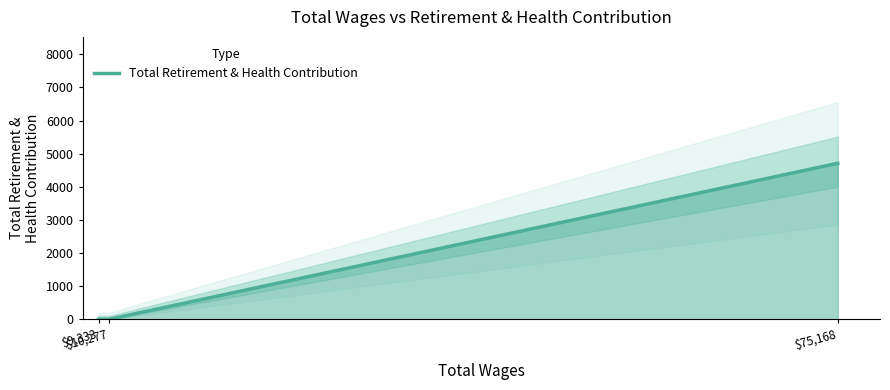

The value at $9,333 is -1501. True or false?

False